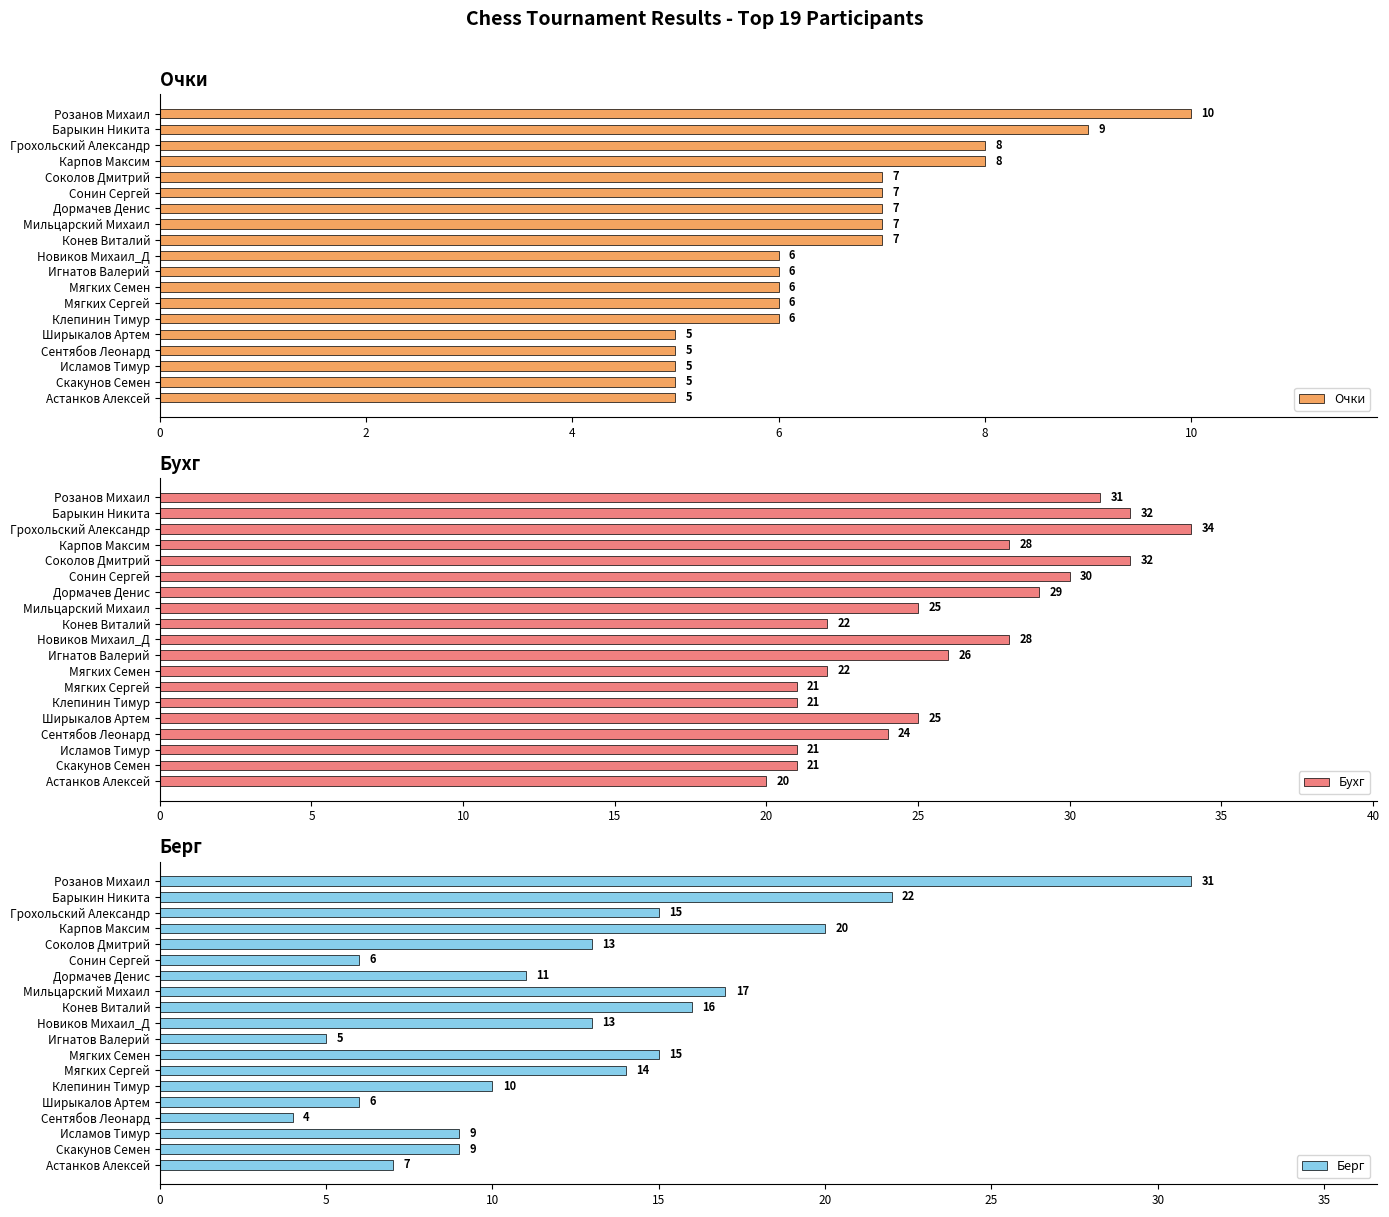

What is the average value of the Очки series?

7